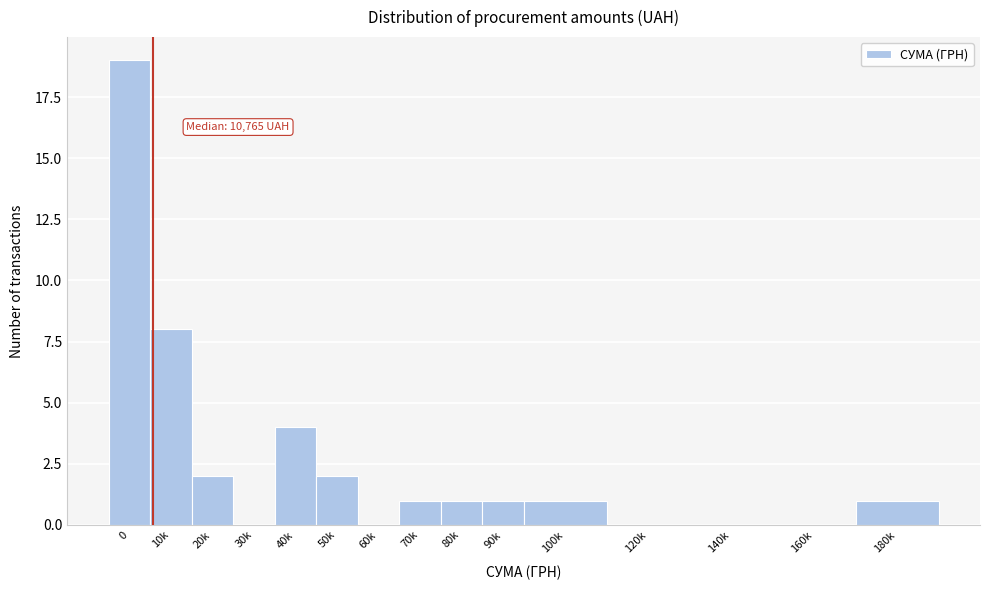

Reading right to left, transcribe all the data shown in this chart.

180k=1	160k=0	140k=0	120k=0	100k=1	90k=1	80k=1	70k=1	60k=0	50k=2	40k=4	30k=0	20k=2	10k=8	0=19